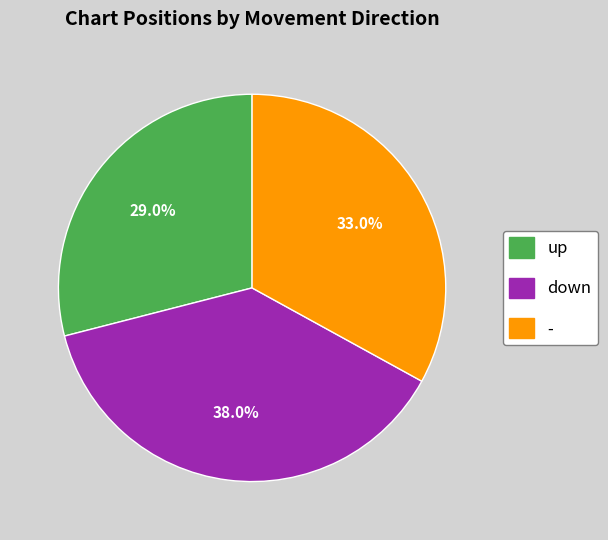

To the nearest percent, what is the difference between the up and down slice percentages?

9%